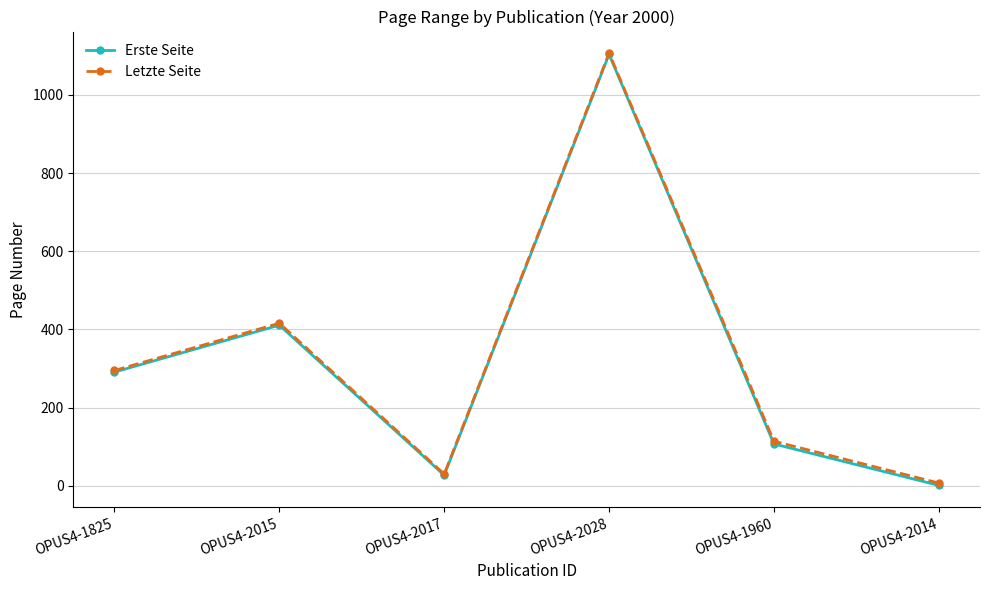

Reading left to right, what are all the values shown in this chart?

Erste Seite: 291	411	27	1104	107	1
Letzte Seite: 295	416	30	1107	114	7